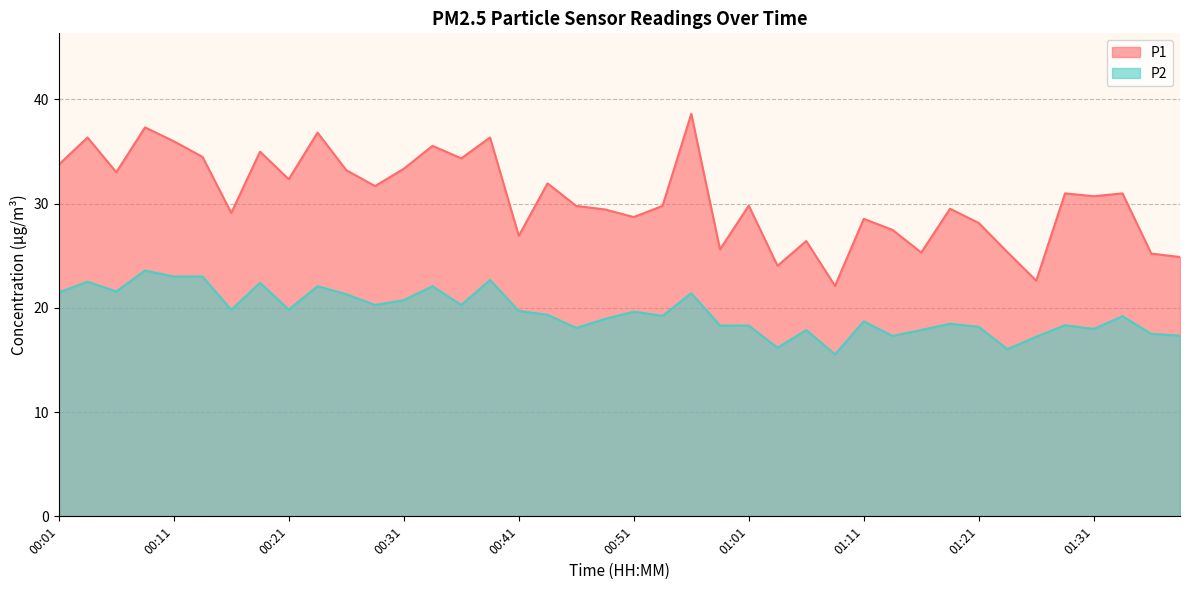

How many data points in P2 are less than 19?

18